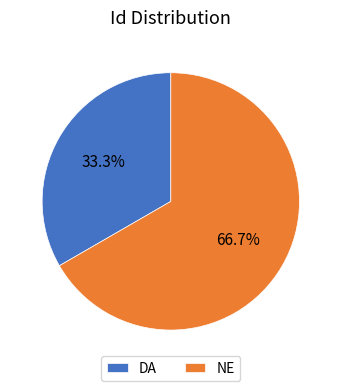

Count the number of slices in the pie.

2